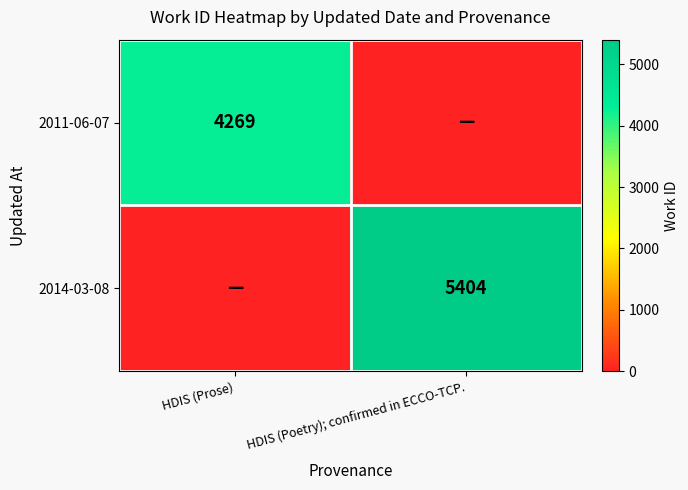

Is the value of 2014-03-08 at HDIS (Poetry); confirmed in ECCO-TCP. greater than the value of 2011-06-07 at HDIS (Prose)?

Yes